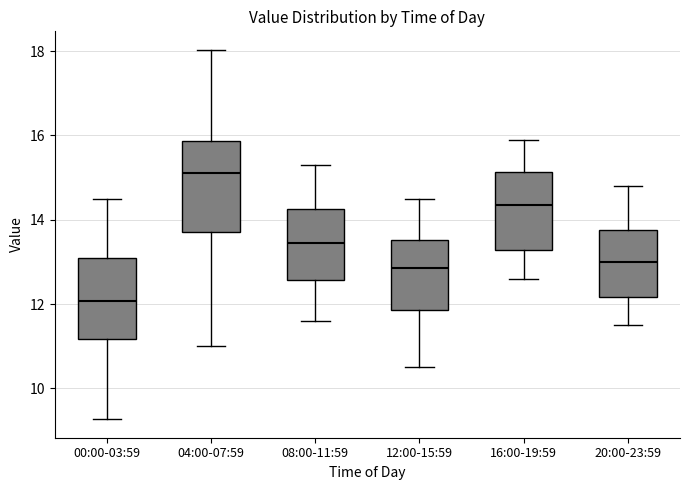

Reading left to right, transcribe this box plot: for each box, give where its median line is, the range the box spans, and where its two whiskers end, as read against the y-axis. The values are not printed on the chart, so give them approximately, as read against the axis.

00:00-03:59: median 12.0, box 11.2 to 13.0, whiskers 9.2 to 14.6
04:00-07:59: median 15.2, box 13.8 to 15.8, whiskers 11.0 to 18.0
08:00-11:59: median 13.4, box 12.6 to 14.2, whiskers 11.6 to 15.4
12:00-15:59: median 12.8, box 11.8 to 13.6, whiskers 10.6 to 14.6
16:00-19:59: median 14.4, box 13.2 to 15.2, whiskers 12.6 to 16.0
20:00-23:59: median 13.0, box 12.2 to 13.8, whiskers 11.6 to 14.8